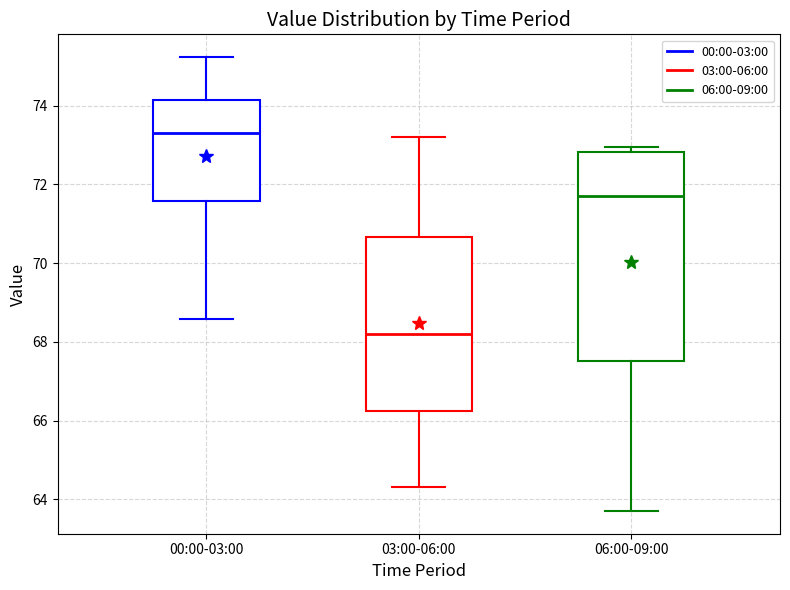

Which box has the lowest median line?

03:00-06:00